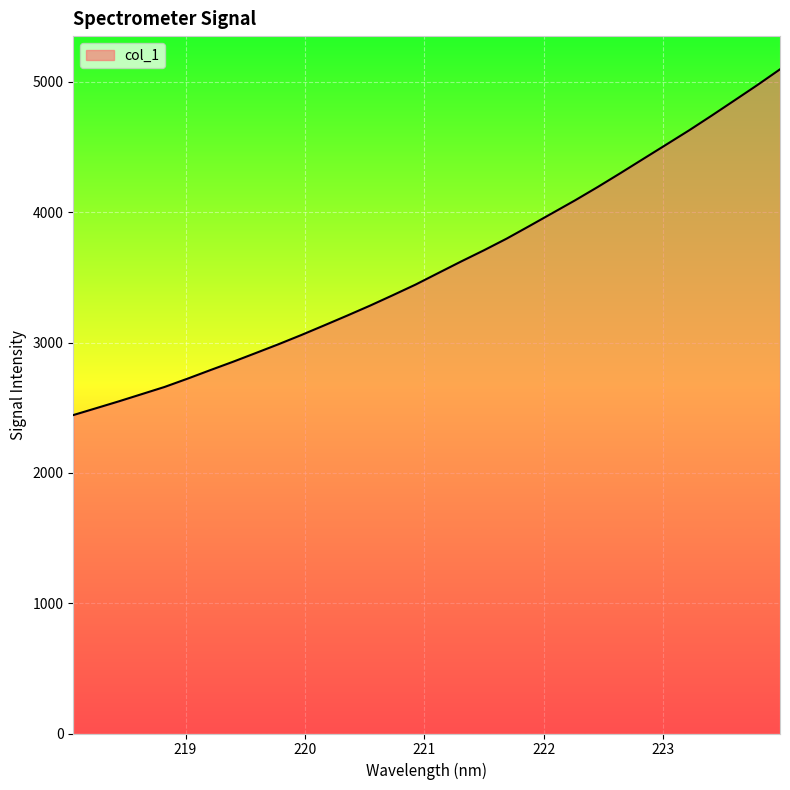

What is the minimum value shown in the chart?

2443.7